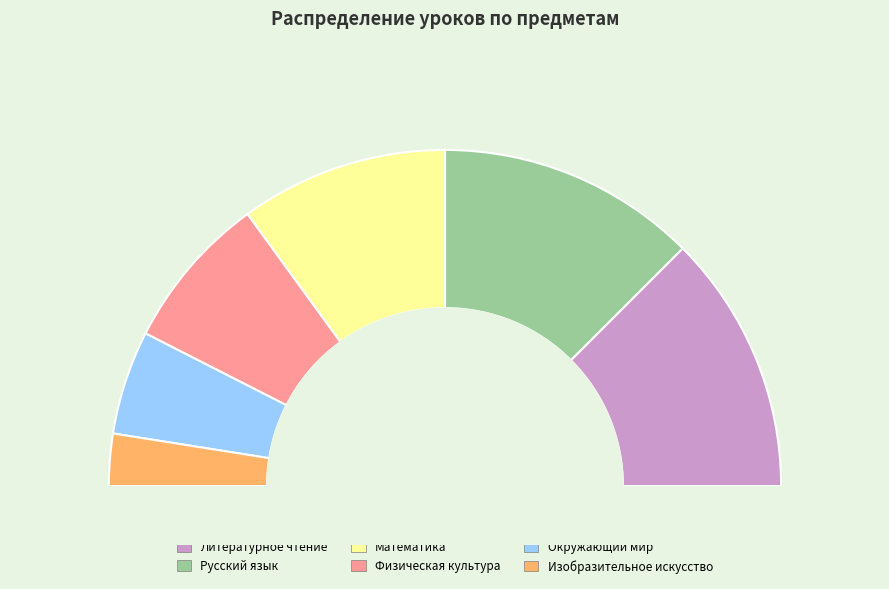

Is Окружающий мир the majority of the pie?

No